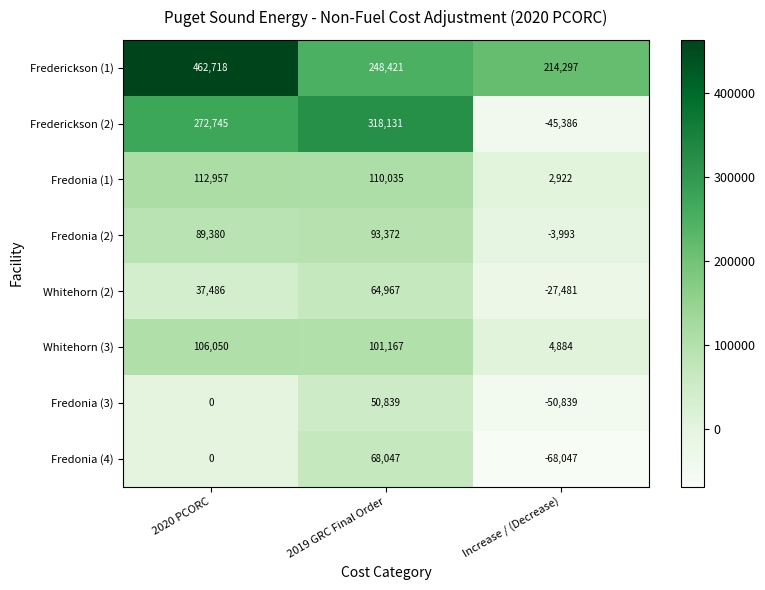

What is the difference between the highest and lowest values at 2019 GRC Final Order?

267292